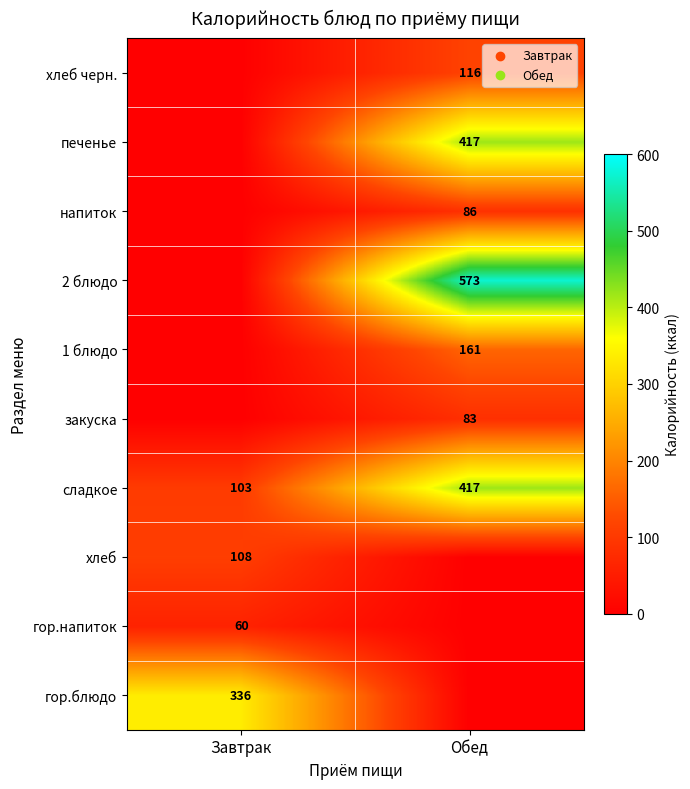

True or false: сладкое has a value of 103 at Завтрак.

True